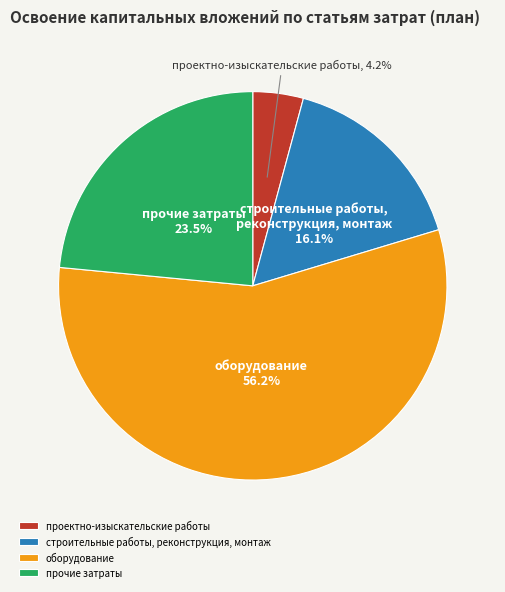

Rank the categories by value from highest to lowest.

оборудование, прочие затраты, строительные работы, реконструкция, монтаж, проектно-изыскательские работы